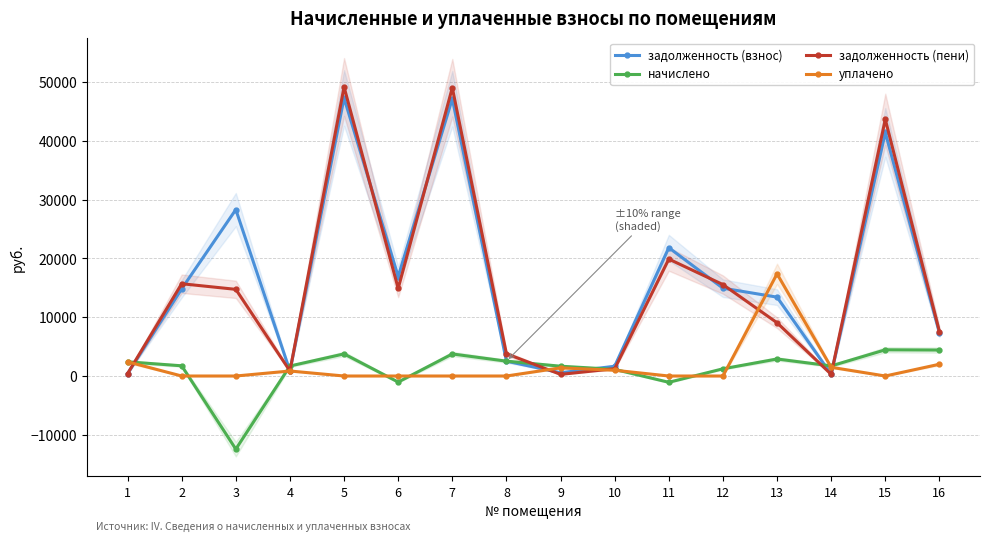

What is the difference between the maximum and minimum values in the начислено series?

16888.1